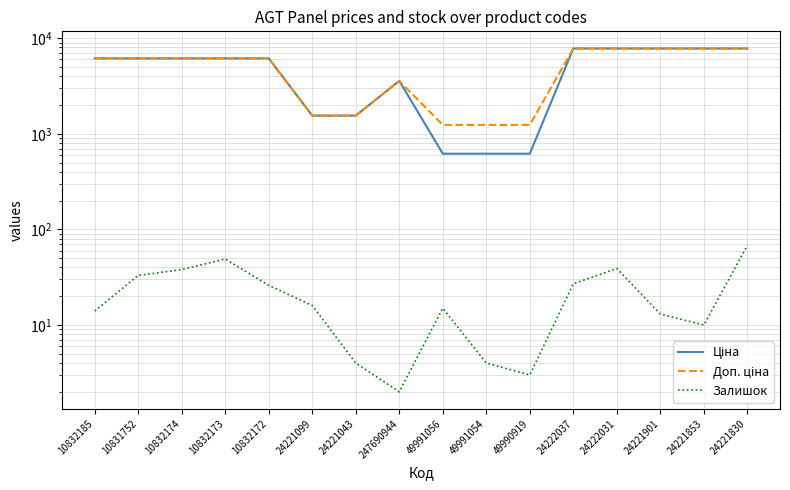

Reading left to right, what are all the values shown in this chart?

Ціна: 10832185=6143.2	10831752=6143.2	10832174=6143.2	10832173=6143.2	10832172=6143.2	24221099=1547.7	24221043=1547.7	247690944=3569.6	49991056=618.9	49991054=618.9	49990919=618.9	24222037=7792.9	24222031=7792.9	24221901=7792.9	24221853=7792.9	24221830=7792.9
Доп. ціна: 10832185=6143.2	10831752=6143.2	10832174=6143.2	10832173=6143.2	10832172=6143.2	24221099=1548.0	24221043=1548.0	247690944=3569.6	49991056=1238.0	49991054=1238.0	49990919=1238.0	24222037=7792.9	24222031=7792.9	24221901=7792.9	24221853=7792.9	24221830=7792.9
Залишок: 10832185=14.0	10831752=33.0	10832174=38.0	10832173=49.0	10832172=26.0	24221099=16.0	24221043=4.0	247690944=2.0	49991056=15.0	49991054=4.0	49990919=3.0	24222037=27.0	24222031=39.0	24221901=13.0	24221853=10.0	24221830=68.0